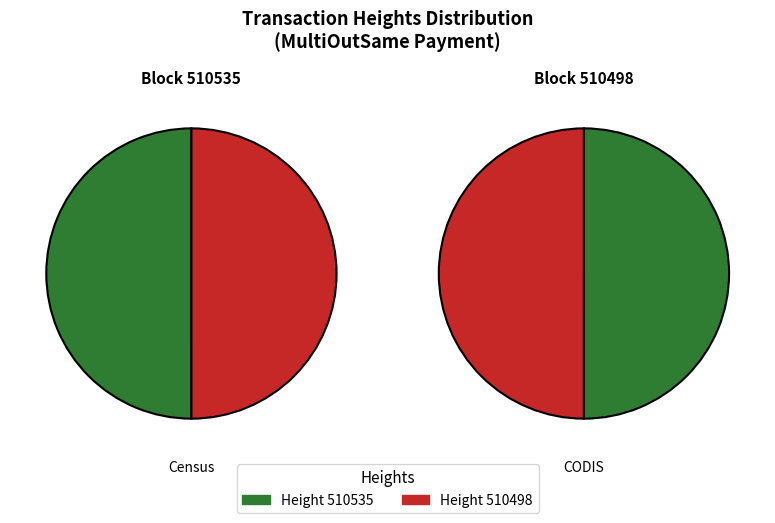

Is it true that 510535 is 36% of the pie?

False